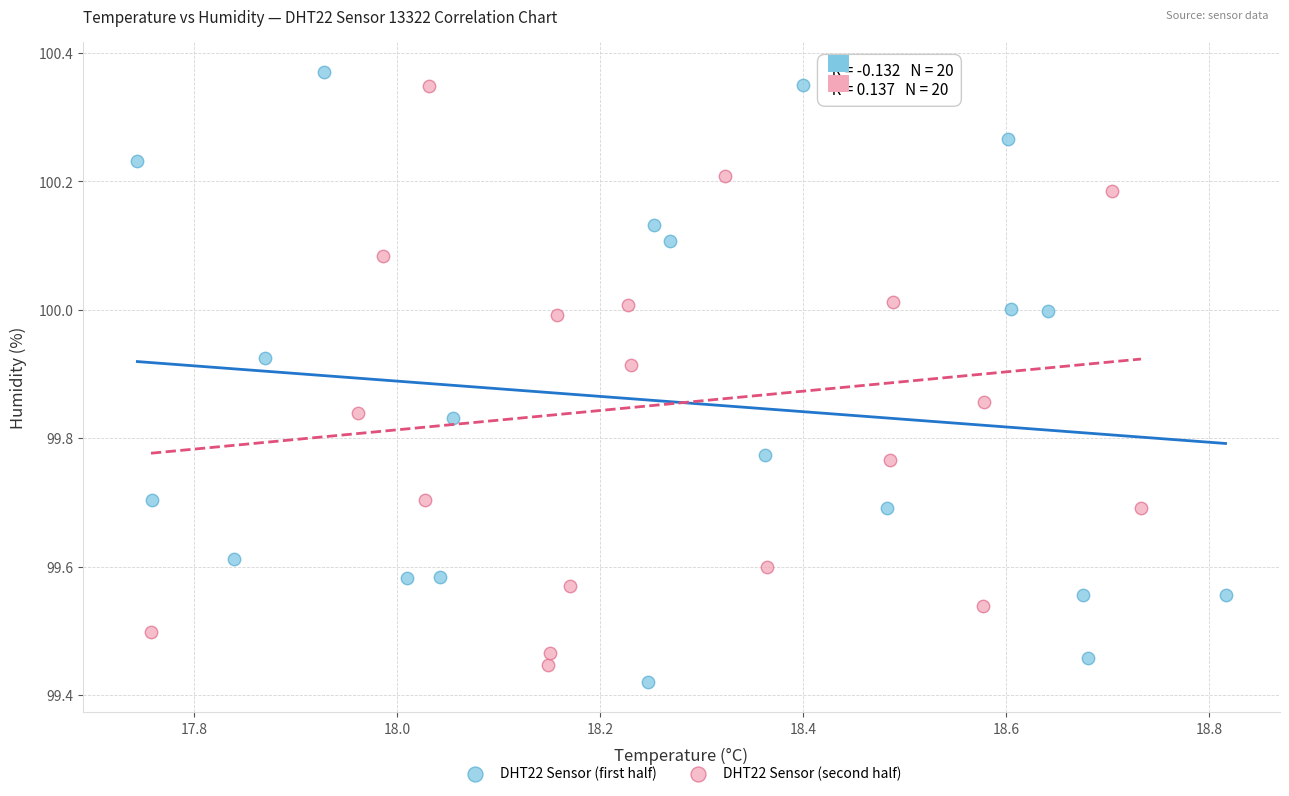

Which series has the largest Y range (max minus min)?

DHT22 Sensor (first half)